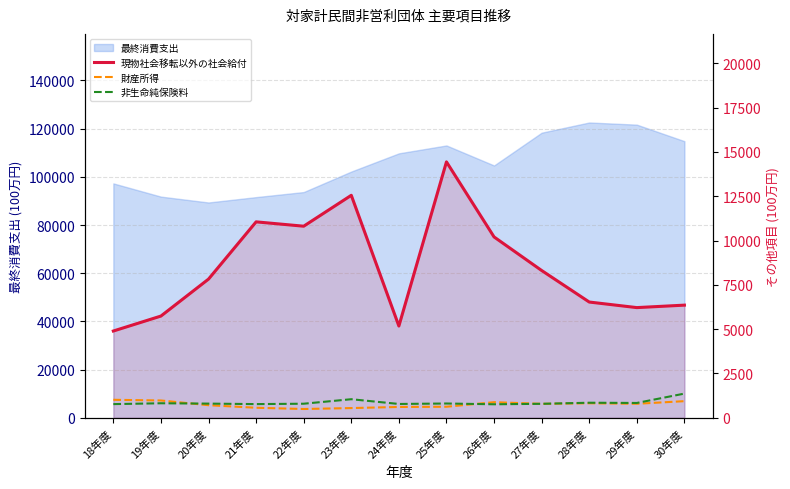

How many lines are shown in the chart?

3